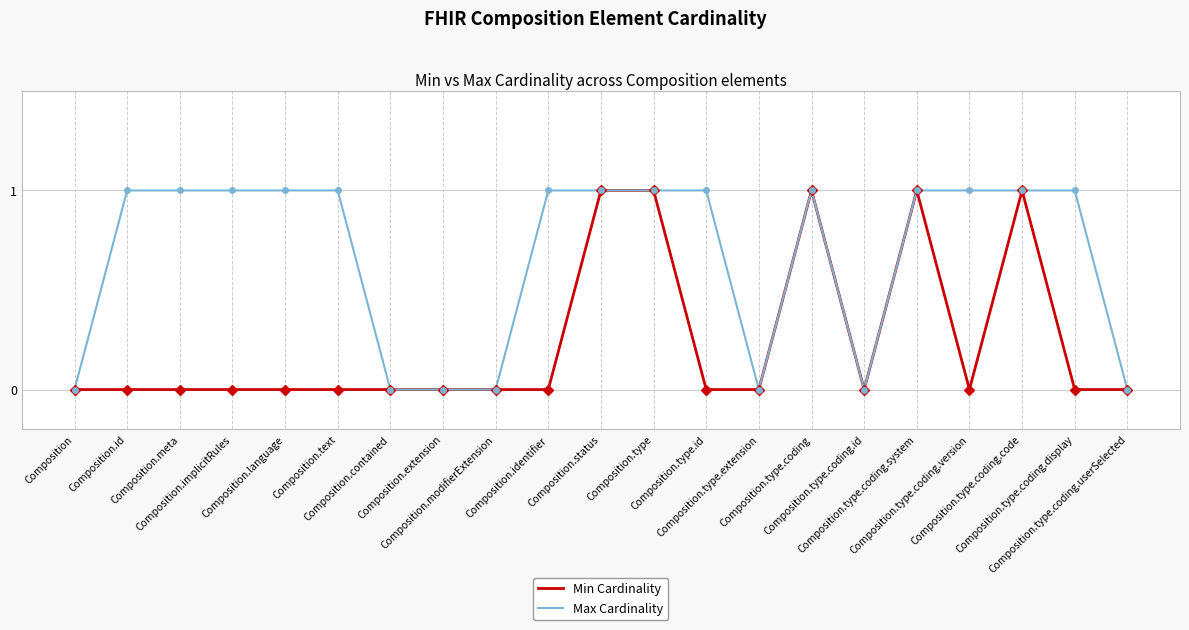

List the series in order of their overall mean, highest first.

Max Cardinality, Min Cardinality